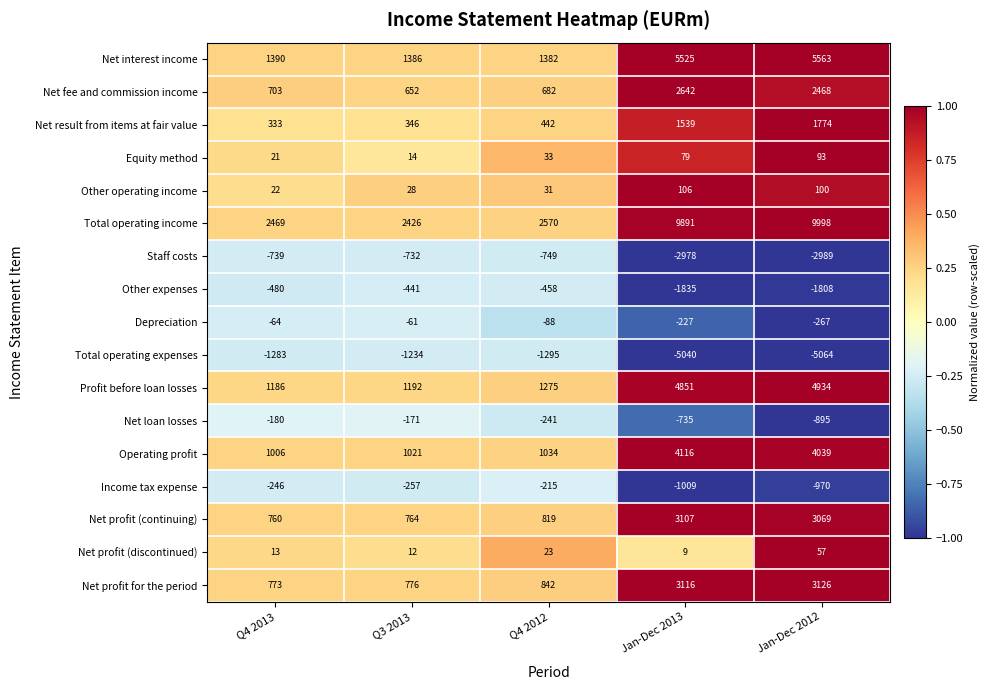

The Total operating income series shows 1492 at Q4 2013. True or false?

False